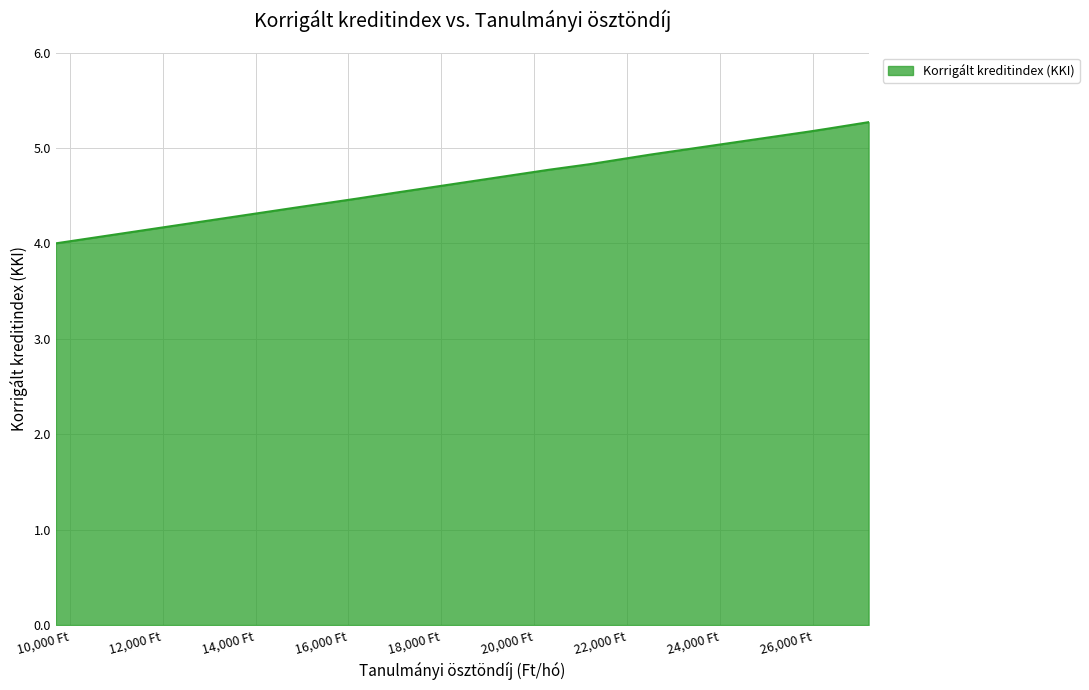

Rank the categories by value from lowest to highest.

9700, 14800, 16200, 17000, 20300, 21200, 22500, 25900, 25900, 26300, 27200